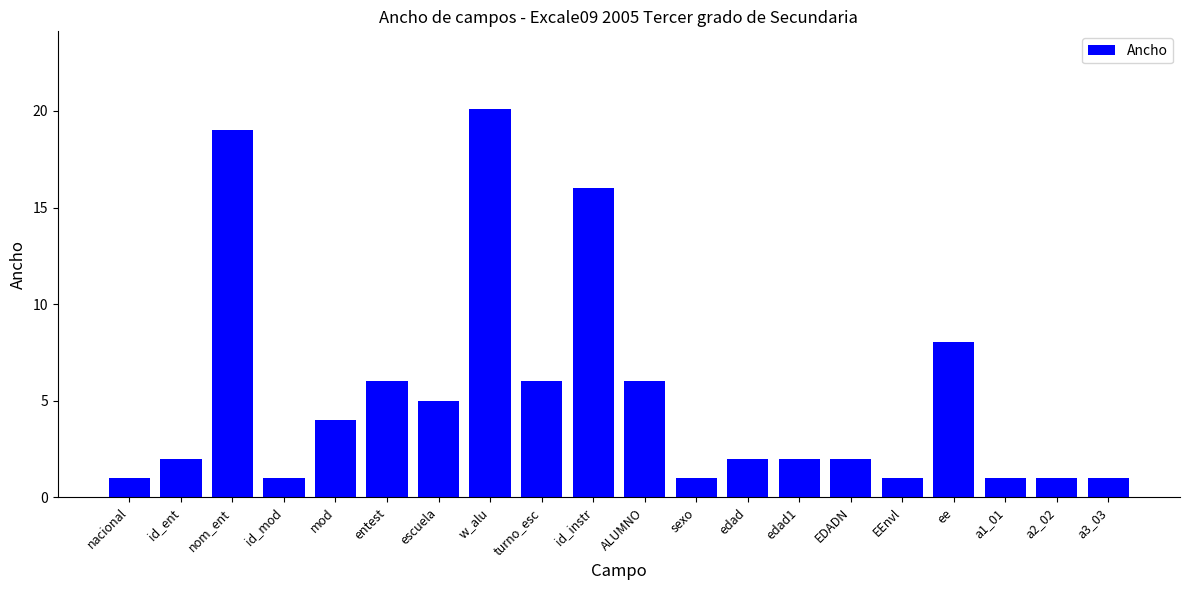

What value does the data have at ALUMNO?

6.0